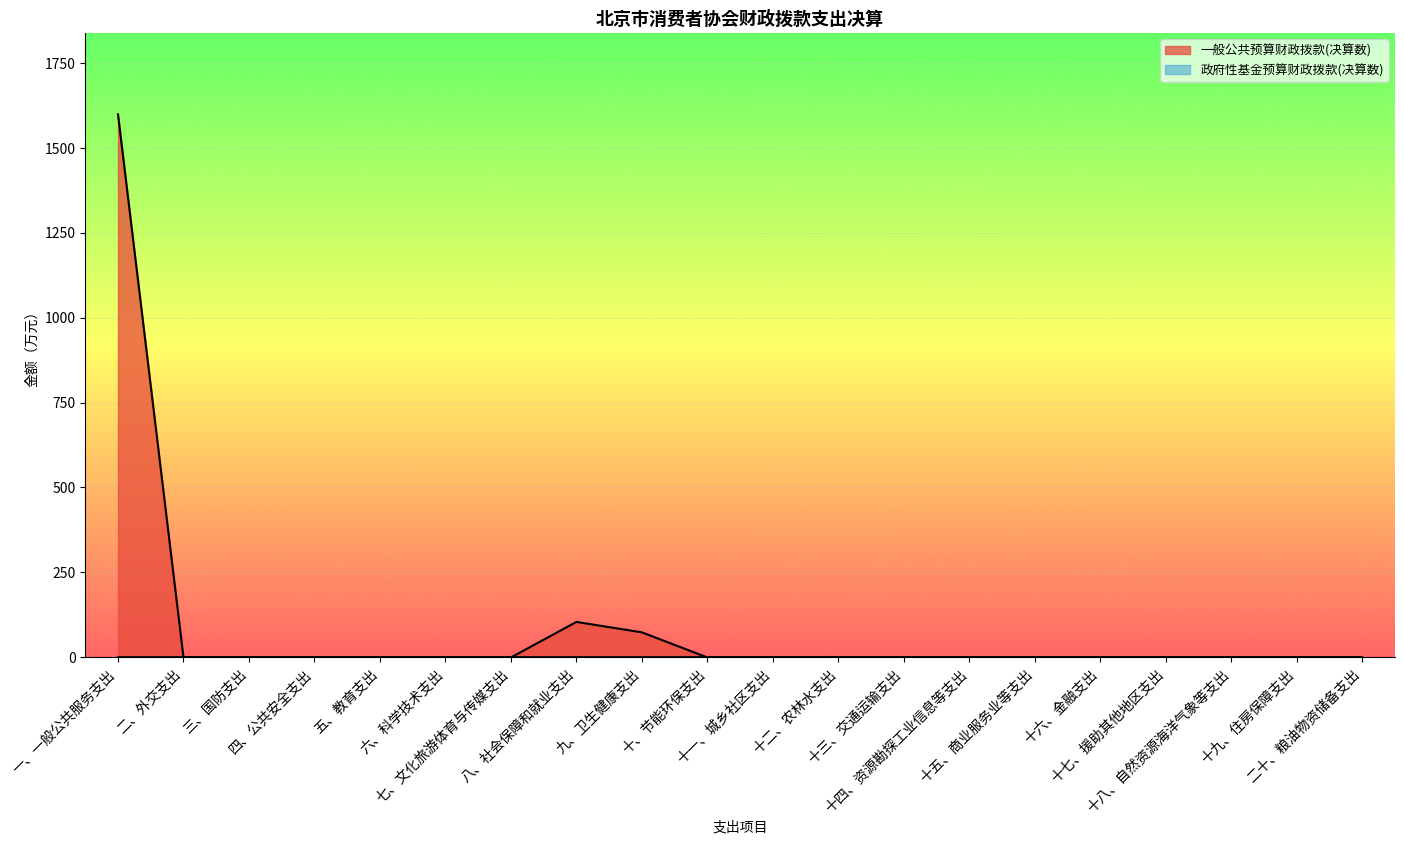

Reading left to right, extract all data points from this chart.

1597.7	0.0	0.0	0.0	0.0	0.0	0.0	104.5	73.9	0.0	0.0	0.0	0.0	0.0	0.0	0.0	0.0	0.0	0.0	0.0